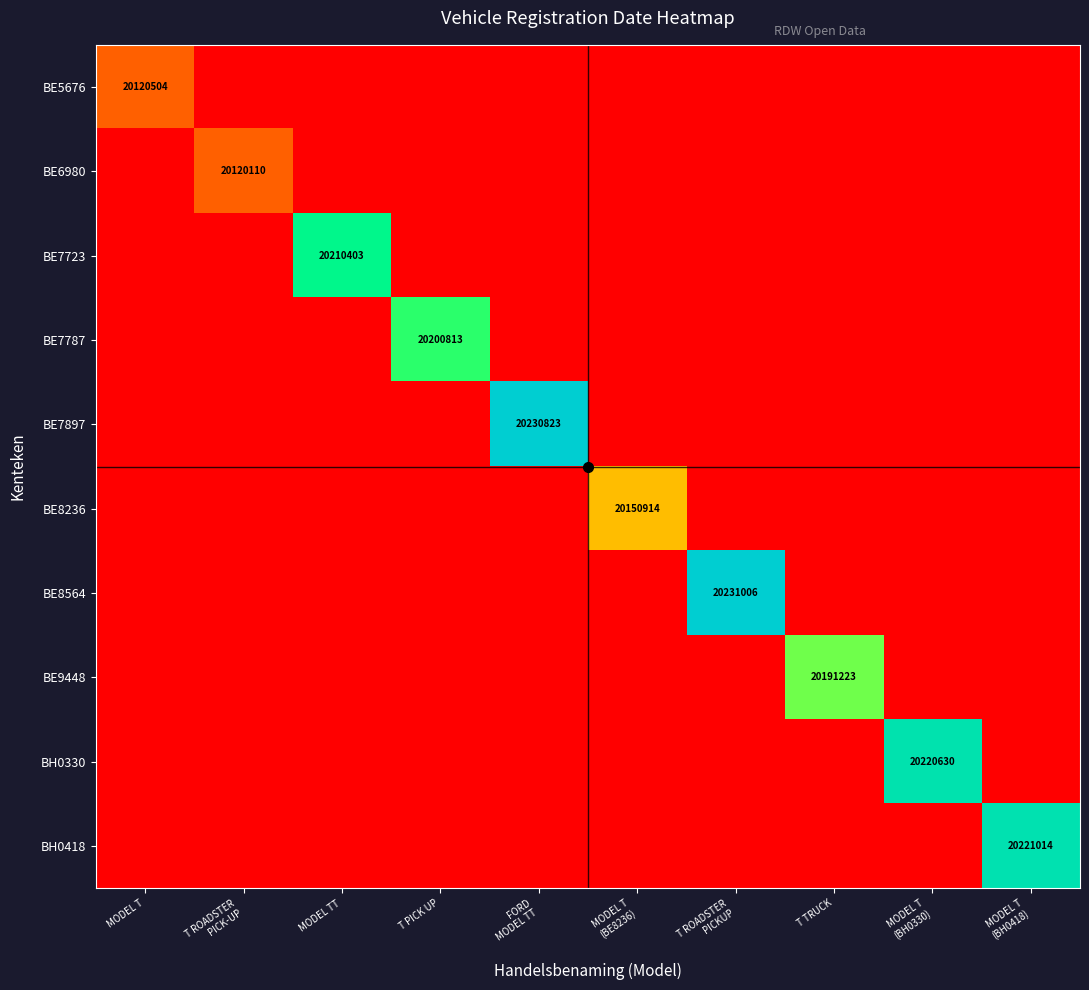

What is the sum of the BE5676 values at FORD MODEL TT and MODEL TT?

40173682.4